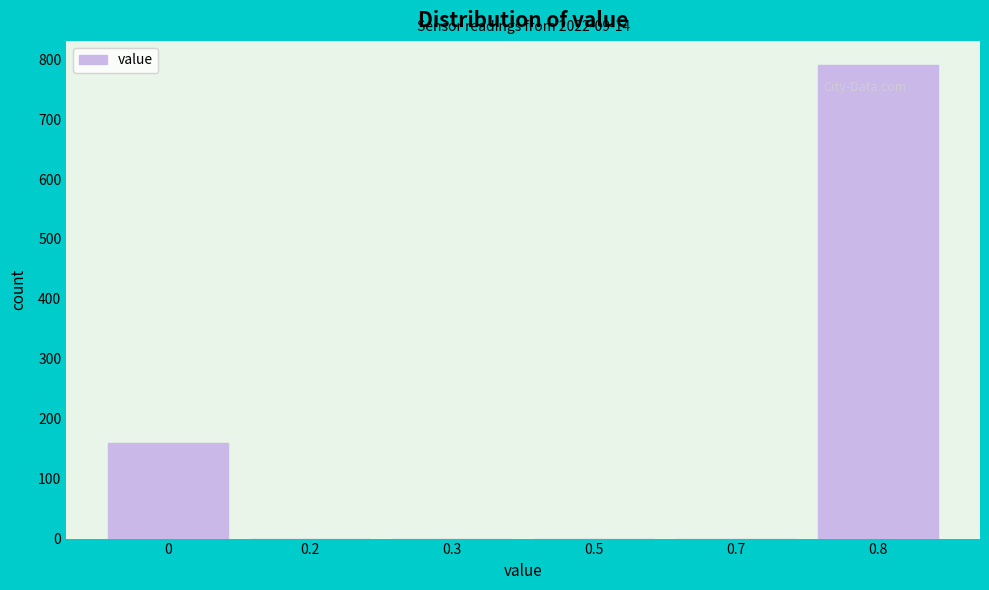

Reading left to right, extract all data points from this chart.

0=159	0.2=0	0.3=0	0.5=0	0.7=0	0.8=791